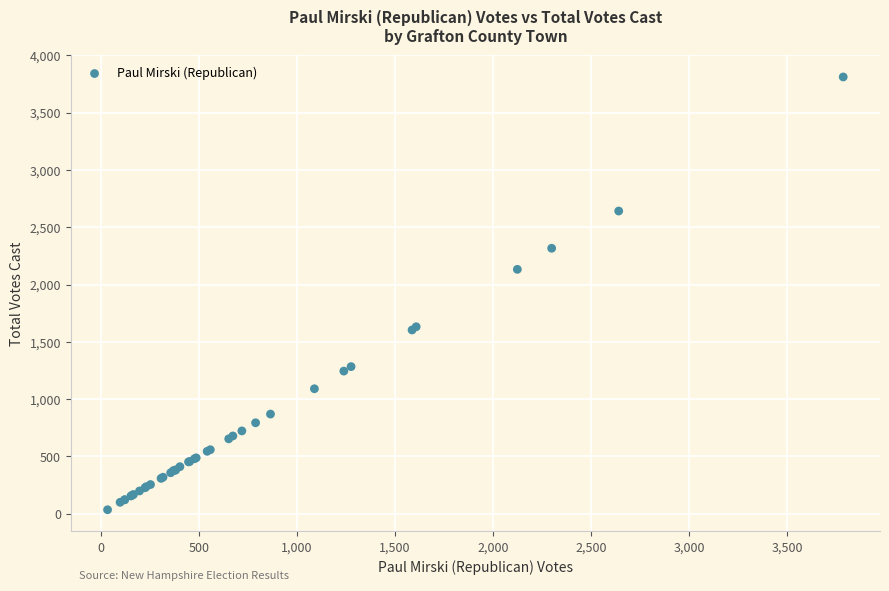

What Y value in the scatter plot is closest to 1923?

2133